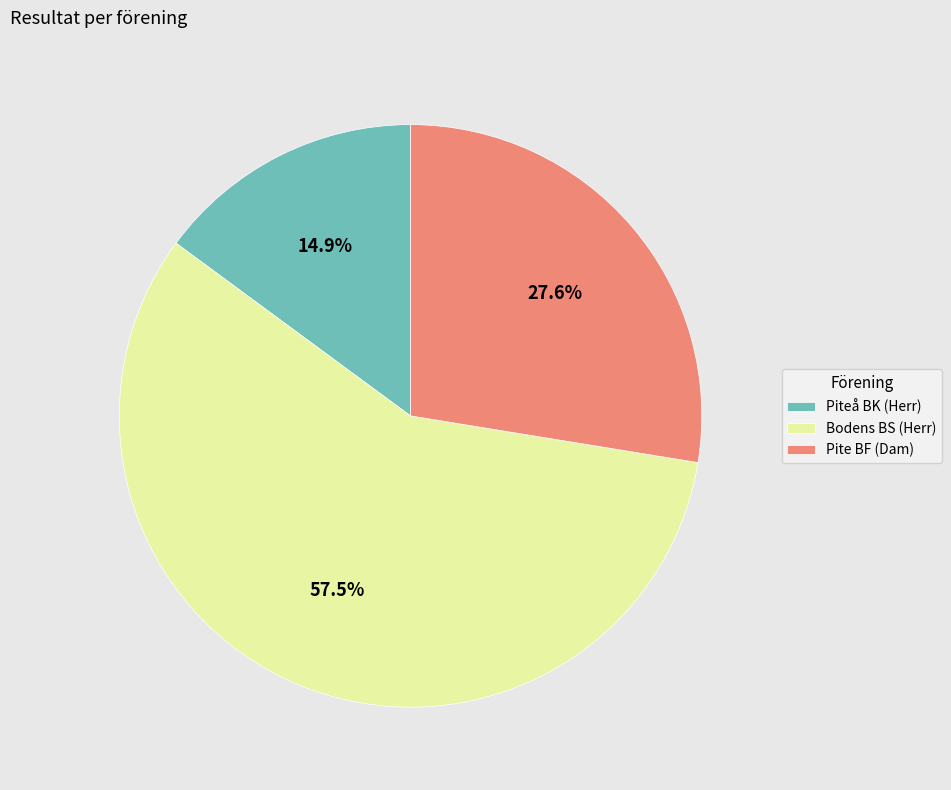

What portion of the pie excludes Bodens BS (Herr)?

42.5%